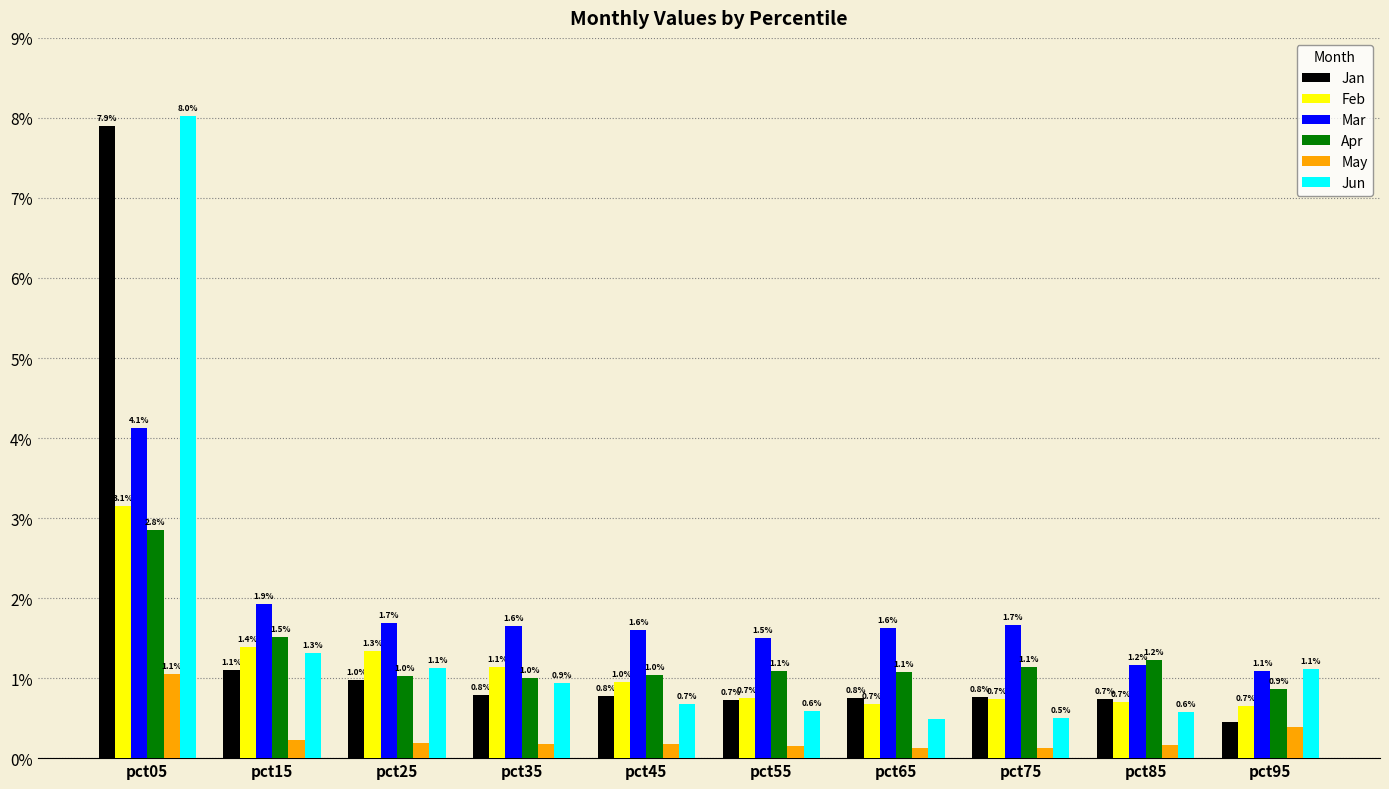

At how many categories does at least one series exceed 4?

1